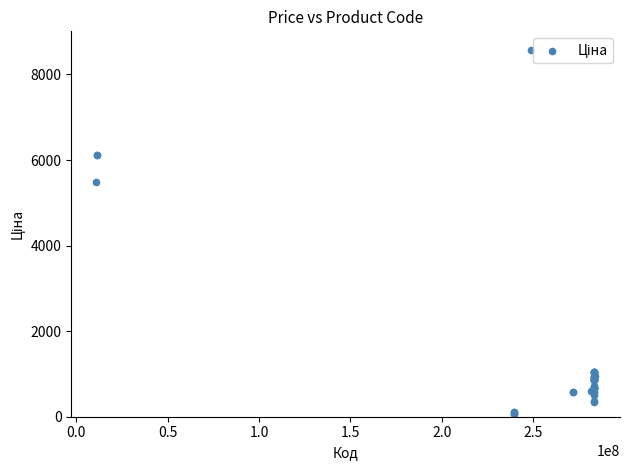

What Y value in the scatter plot is closest to 4318?

5497.3